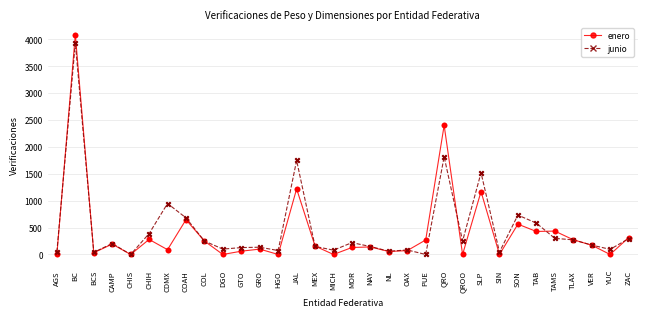

Between OAX and TAB, which series saw the biggest shift?

junio